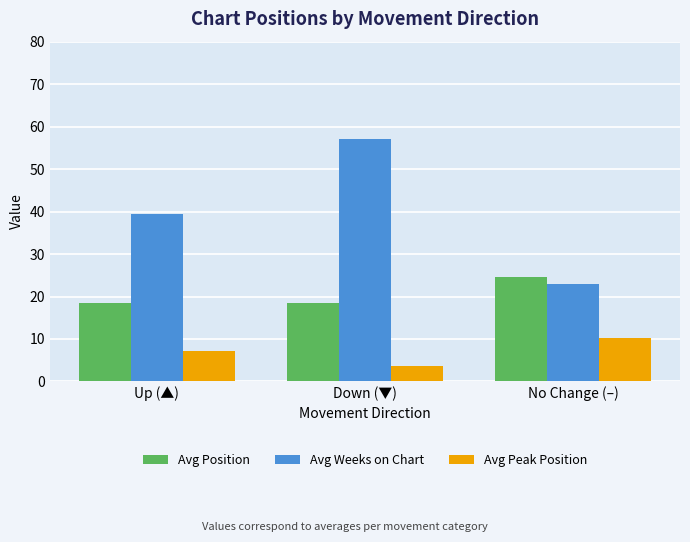

True or false: Avg Weeks on Chart has a value of 33.4 at No Change (–).

False